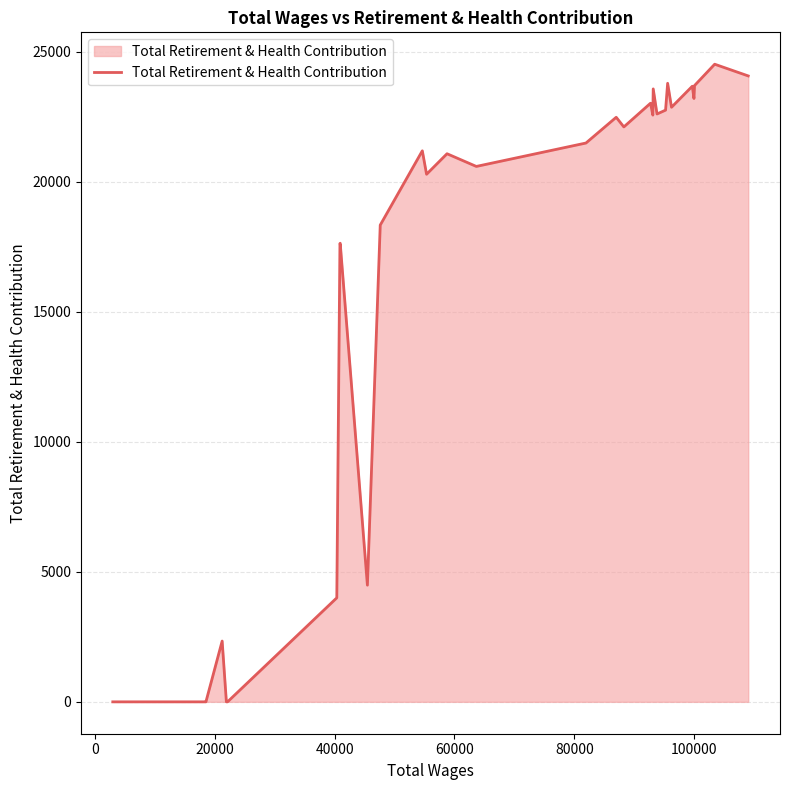

What is the maximum value shown in the chart?

24516